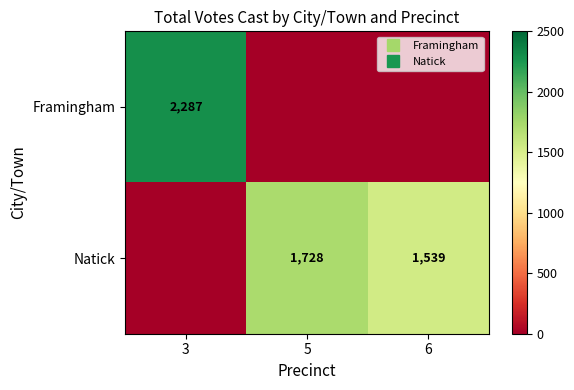

The value of Natick at 6 is 1539. True or false?

True